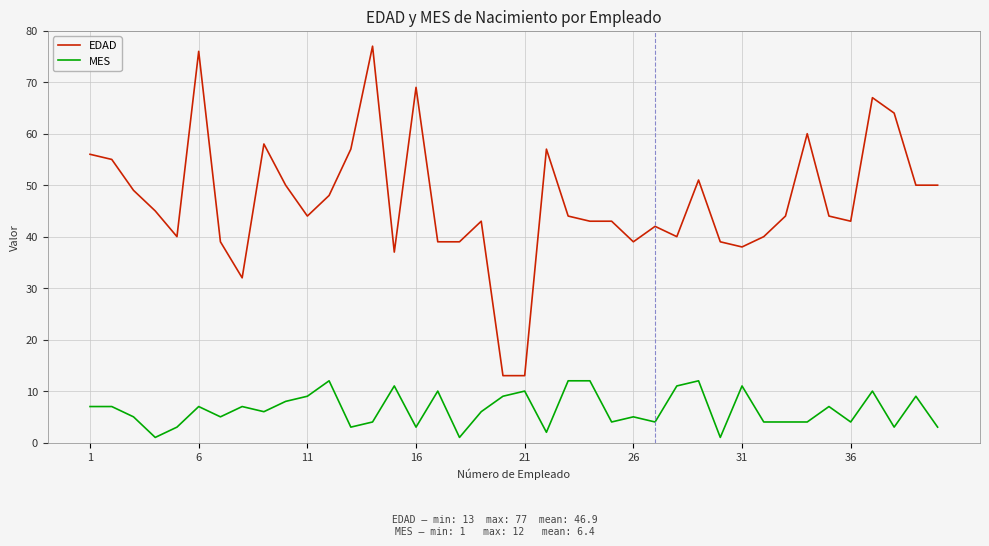

At how many categories does at least one series exceed 34?

37